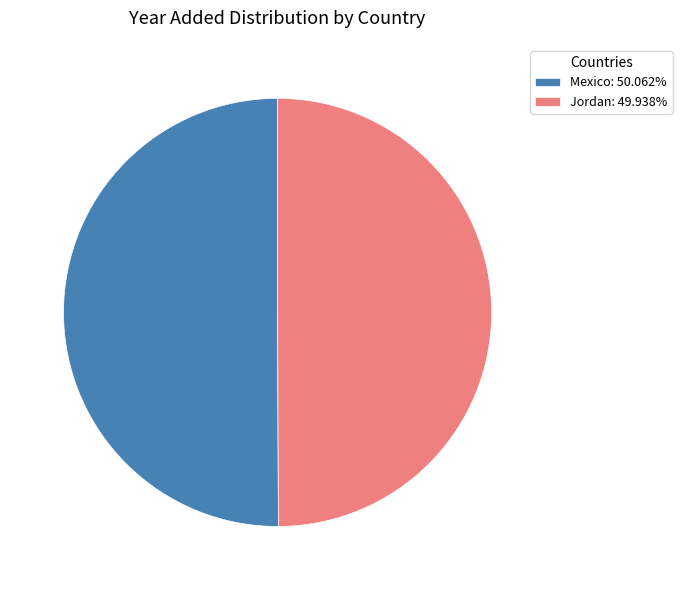

What is the ratio of the value at Jordan: 49.938% to the value at Mexico: 50.062%?

1.0